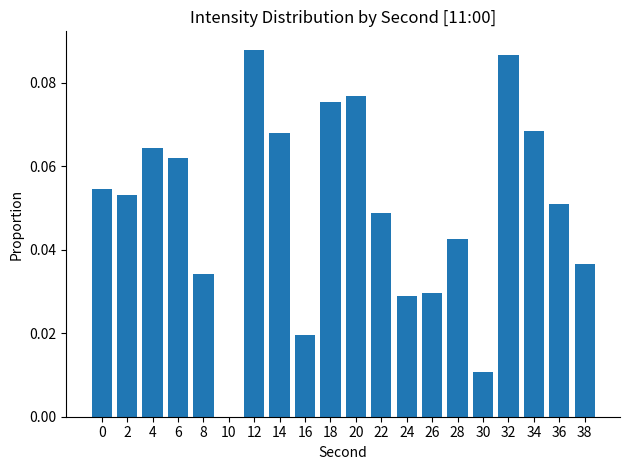

The chart shows a value of 0.0 at 22. True or false?

True